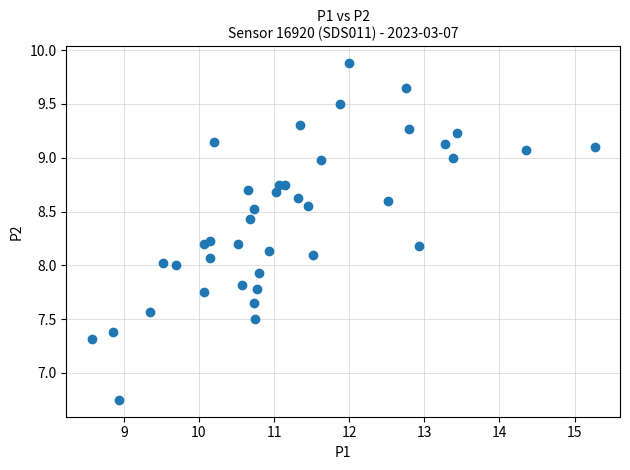

What is the range of Y values (max minus min)?

3.1